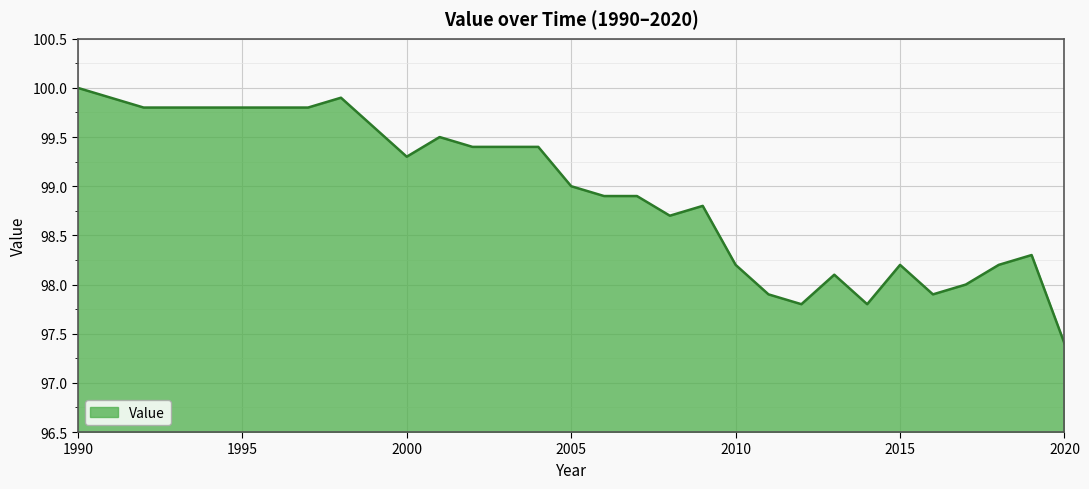

What is the difference between the maximum and minimum values?

2.6